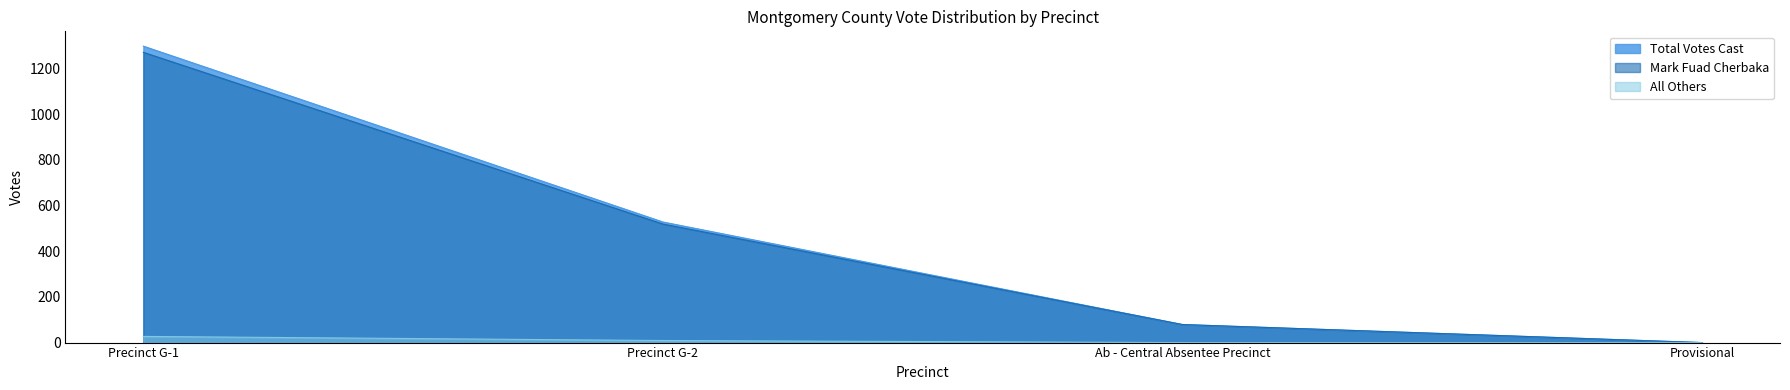

True or false: Total Votes Cast and All Others cross at least once.

False